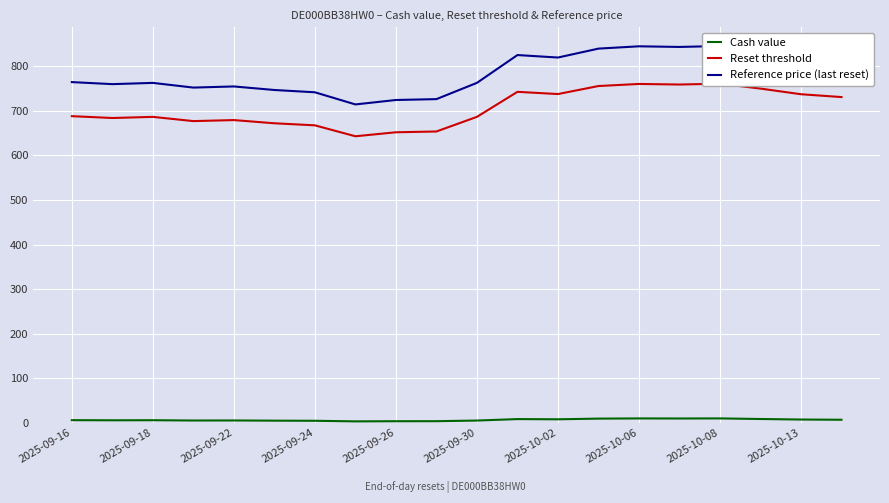

Rank the series by their maximum value, from lowest to highest.

Cash value, Reset threshold, Reference price (last reset)